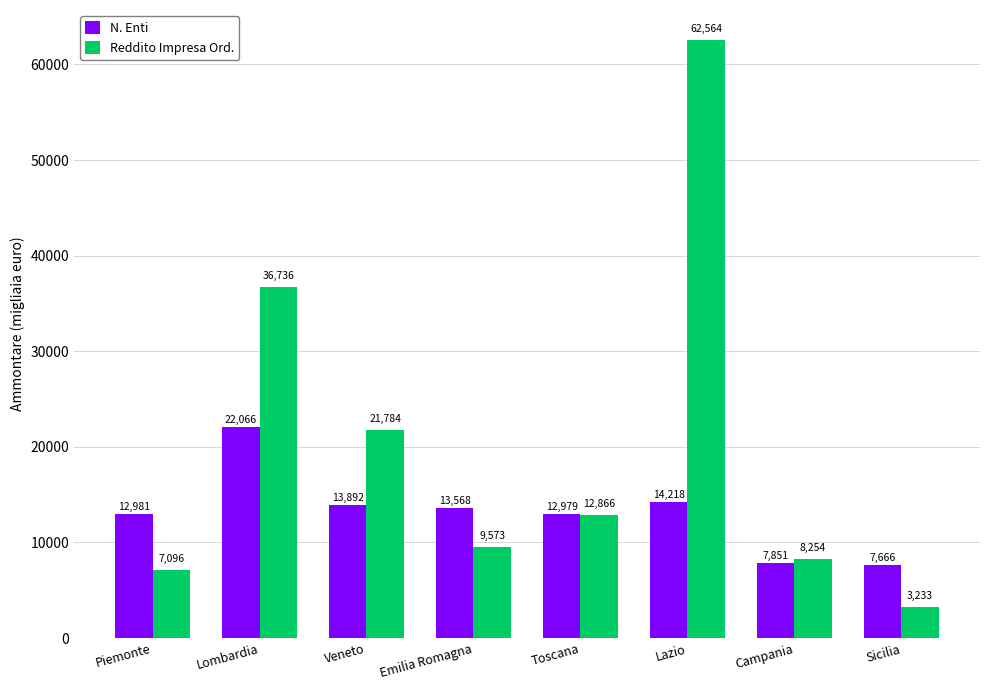

Is it true that N. Enti equals 14218 at Lazio?

True